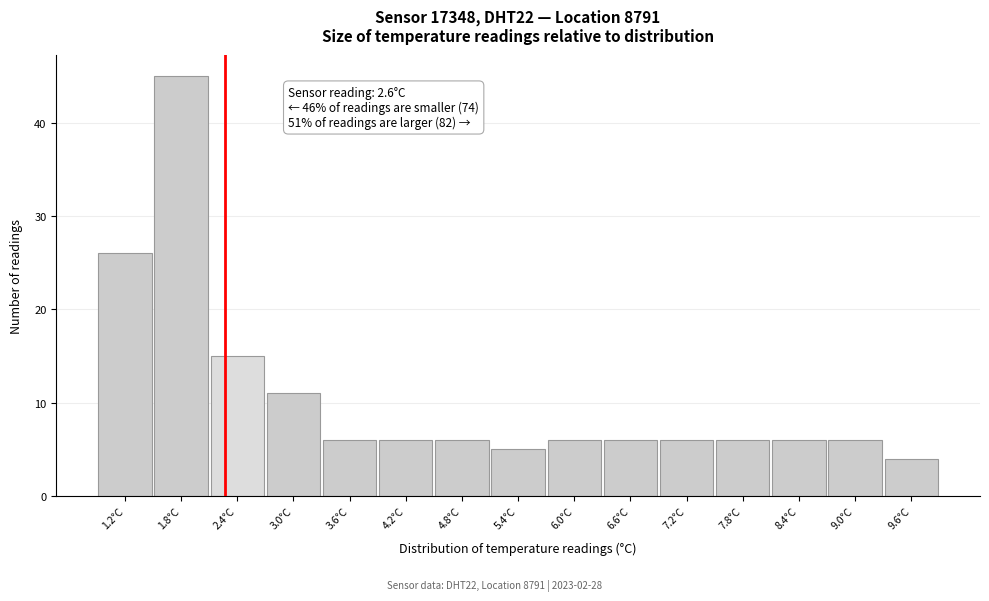

Reading left to right, extract all data points from this chart.

26	45	15	11	6	6	6	5	6	6	6	6	6	6	4